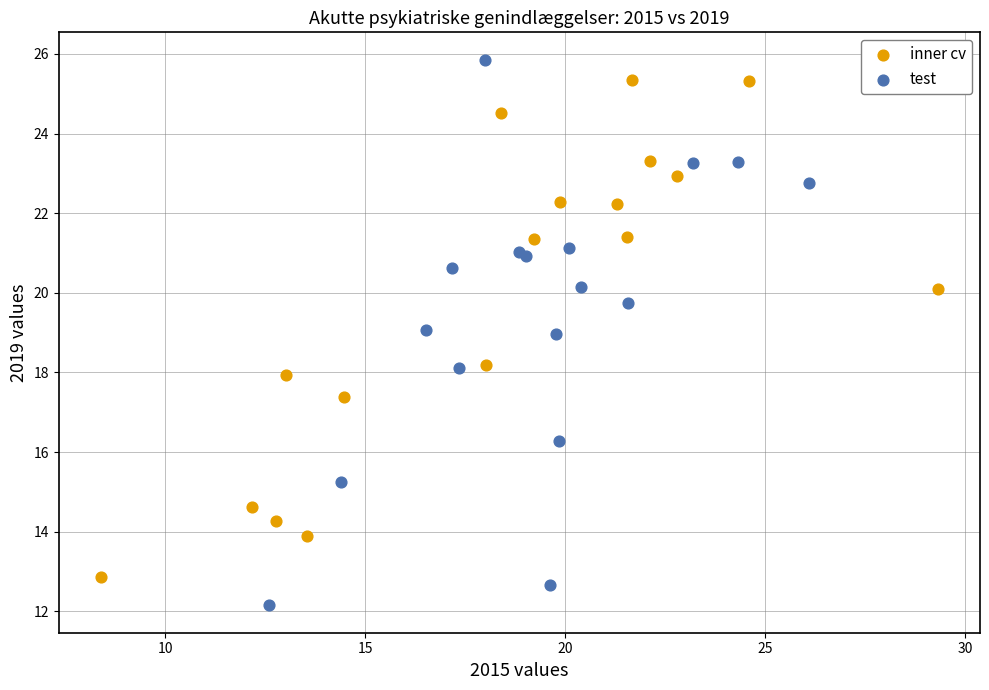

Which series has the largest Y range (max minus min)?

test